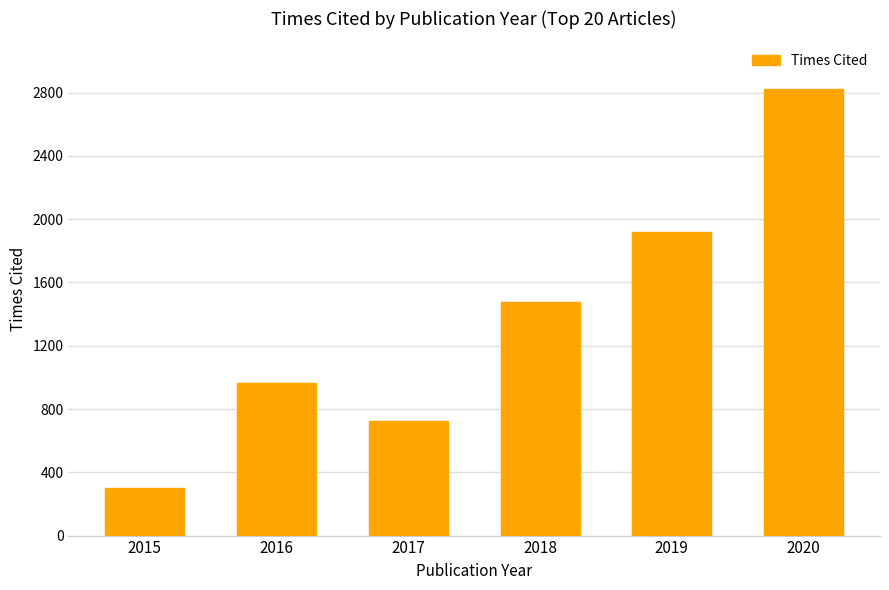

What is the ratio of the value at 2016 to the value at 2020?

0.3